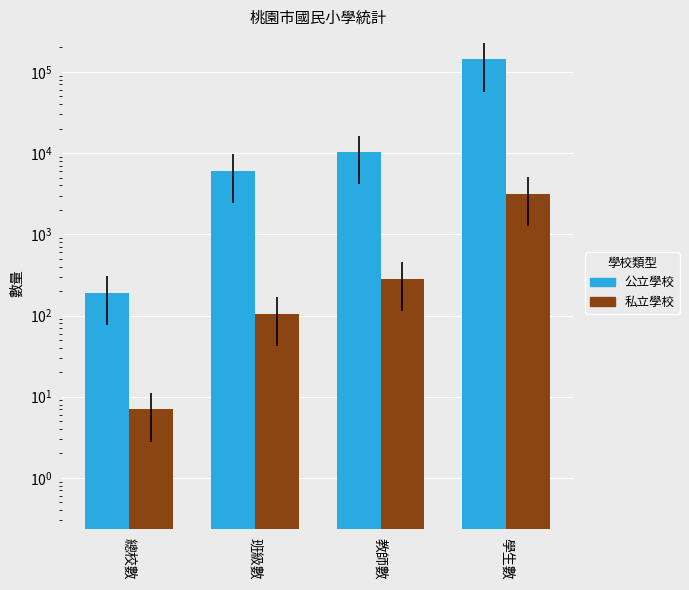

At which category does the chart reach its minimum across all series?

總校數